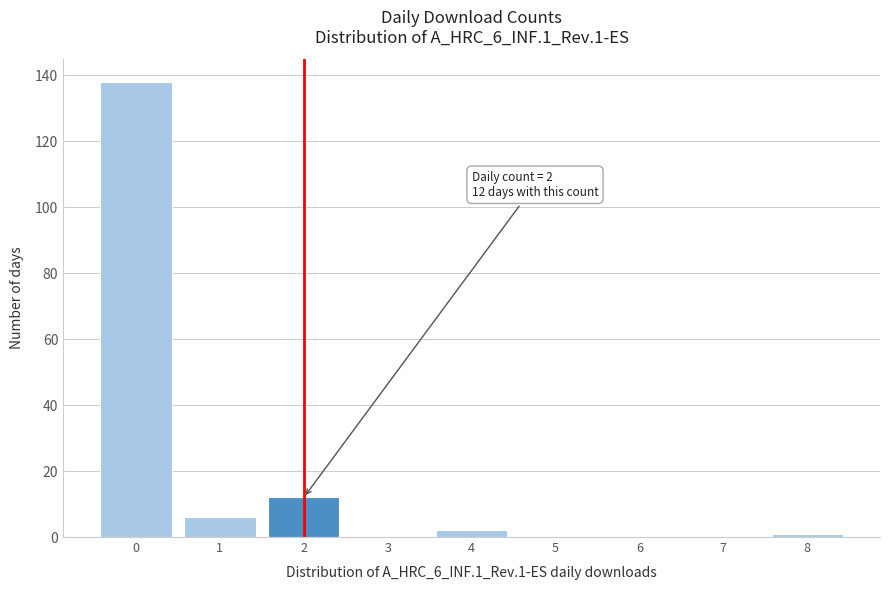

Reading left to right, what are all the values shown in this chart?

0=138	1=6	2=12	3=0	4=2	5=0	6=0	7=0	8=1